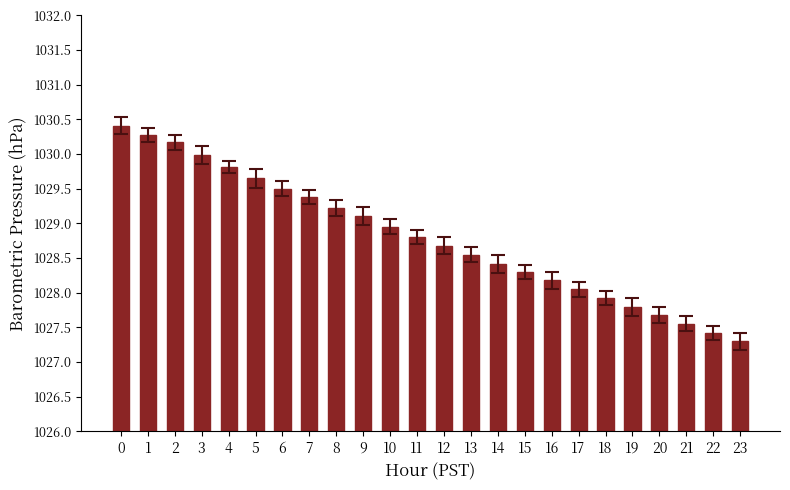

What is the difference between the values at 13 and 3?

1.4